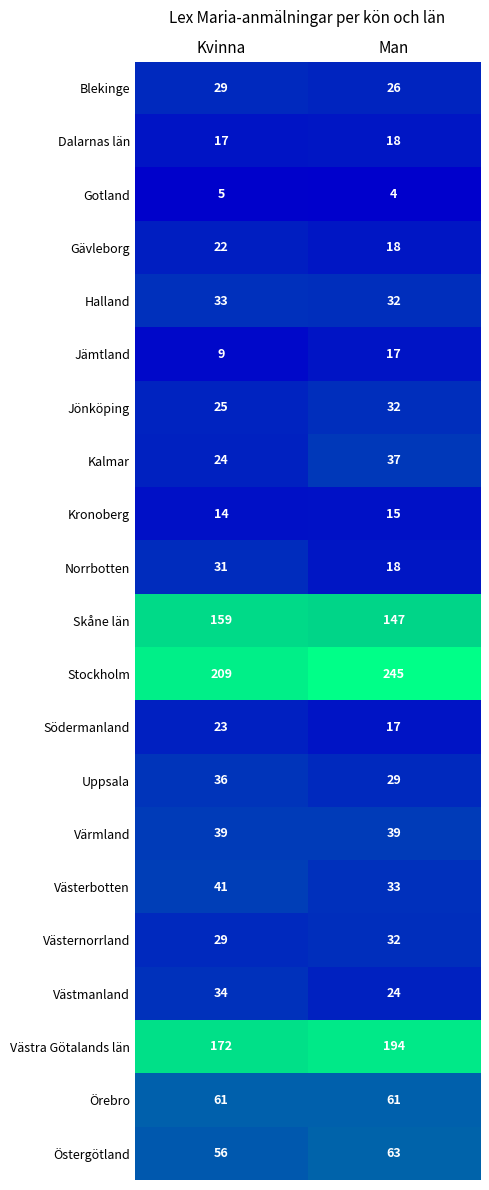

What is the spread (max minus min) of values at Man?

241